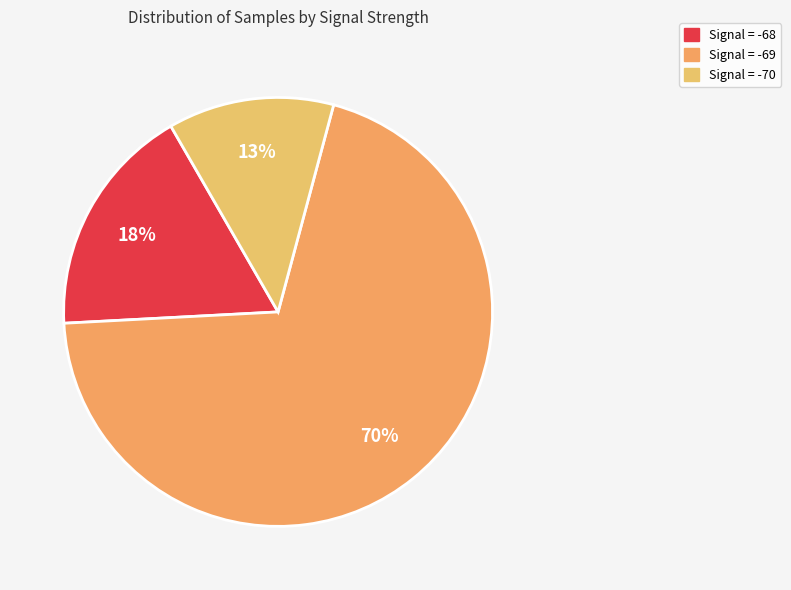

How many slices are in this pie chart?

3